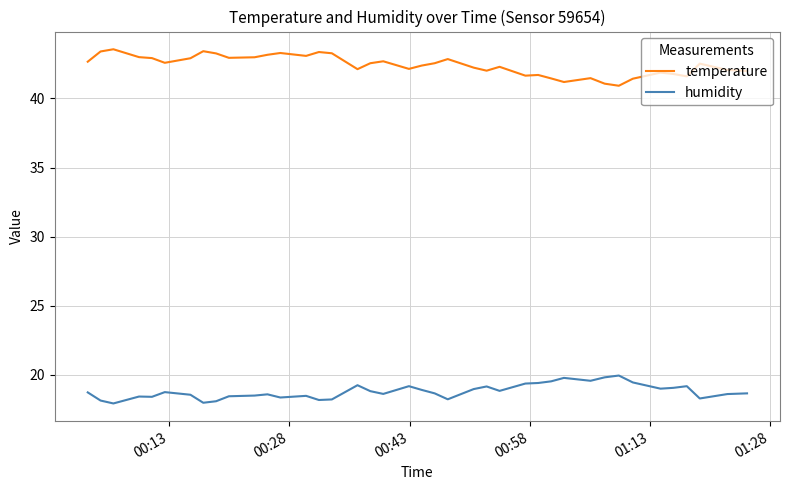

What is the difference between the second highest and second lowest values in the humidity series?

1.8